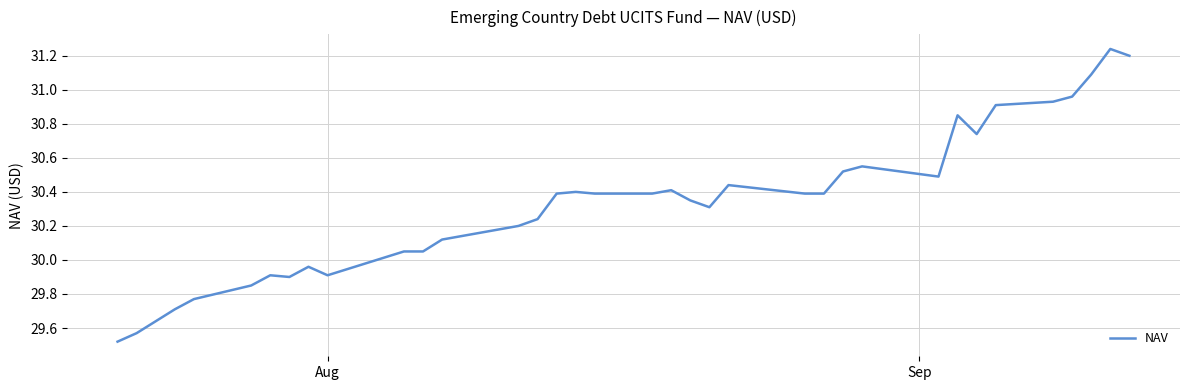

What is the difference between the maximum and minimum values?

1.7